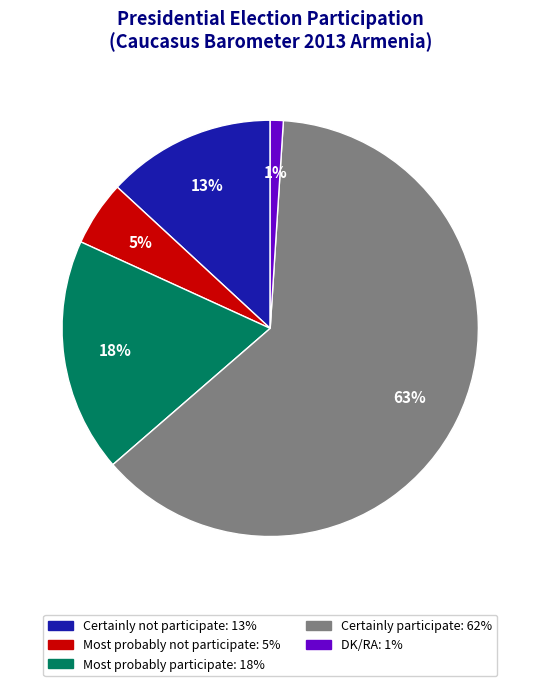

Is it true that Most probably not participate is 5% of the pie?

True